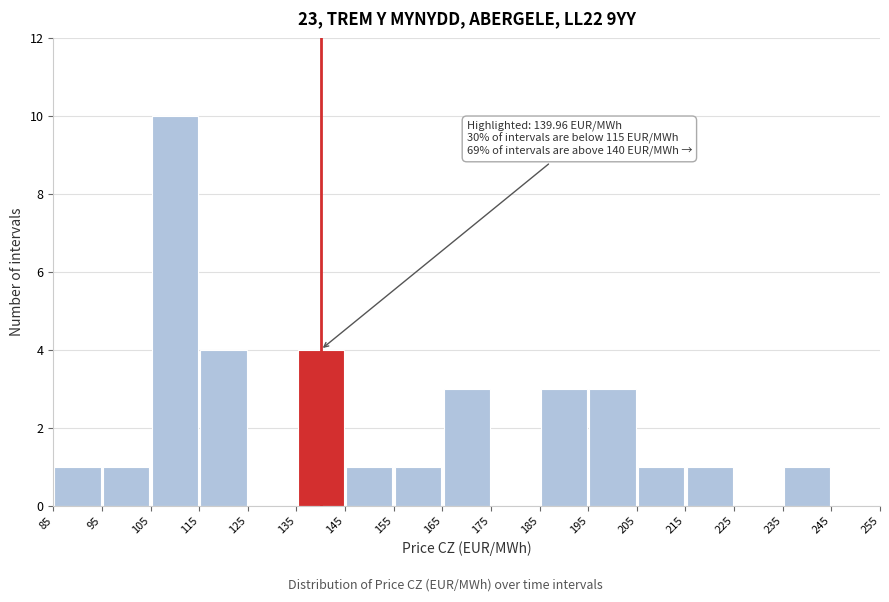

Which range on the x-axis has the tallest bar?

105 to 115